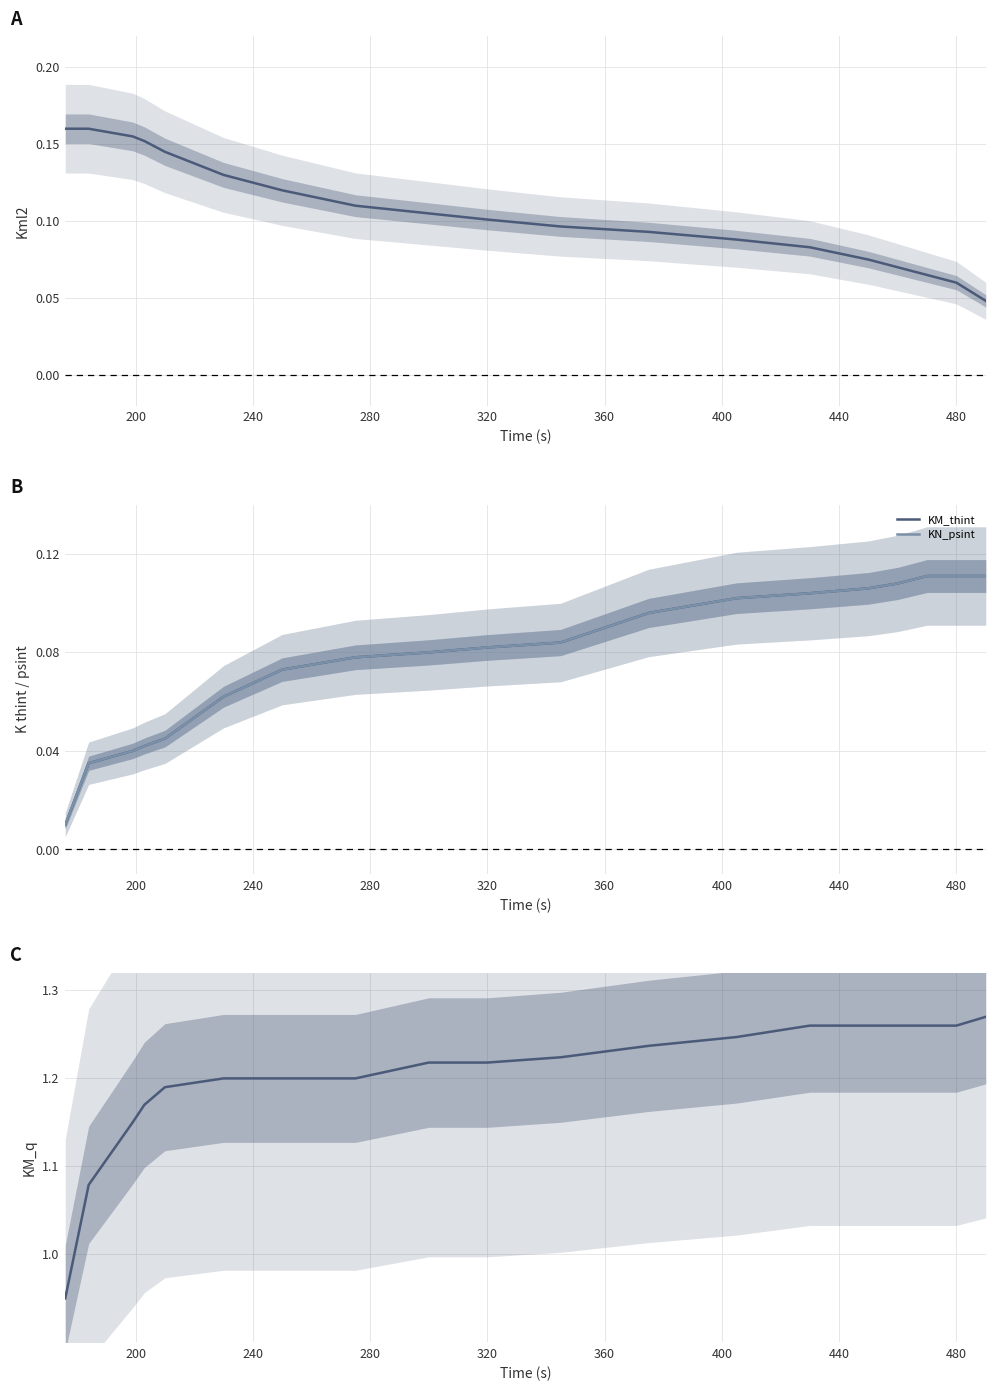

Rank the series at 320 from lowest to highest value.

KM_thint, KN_psint, Kml2, KM_q